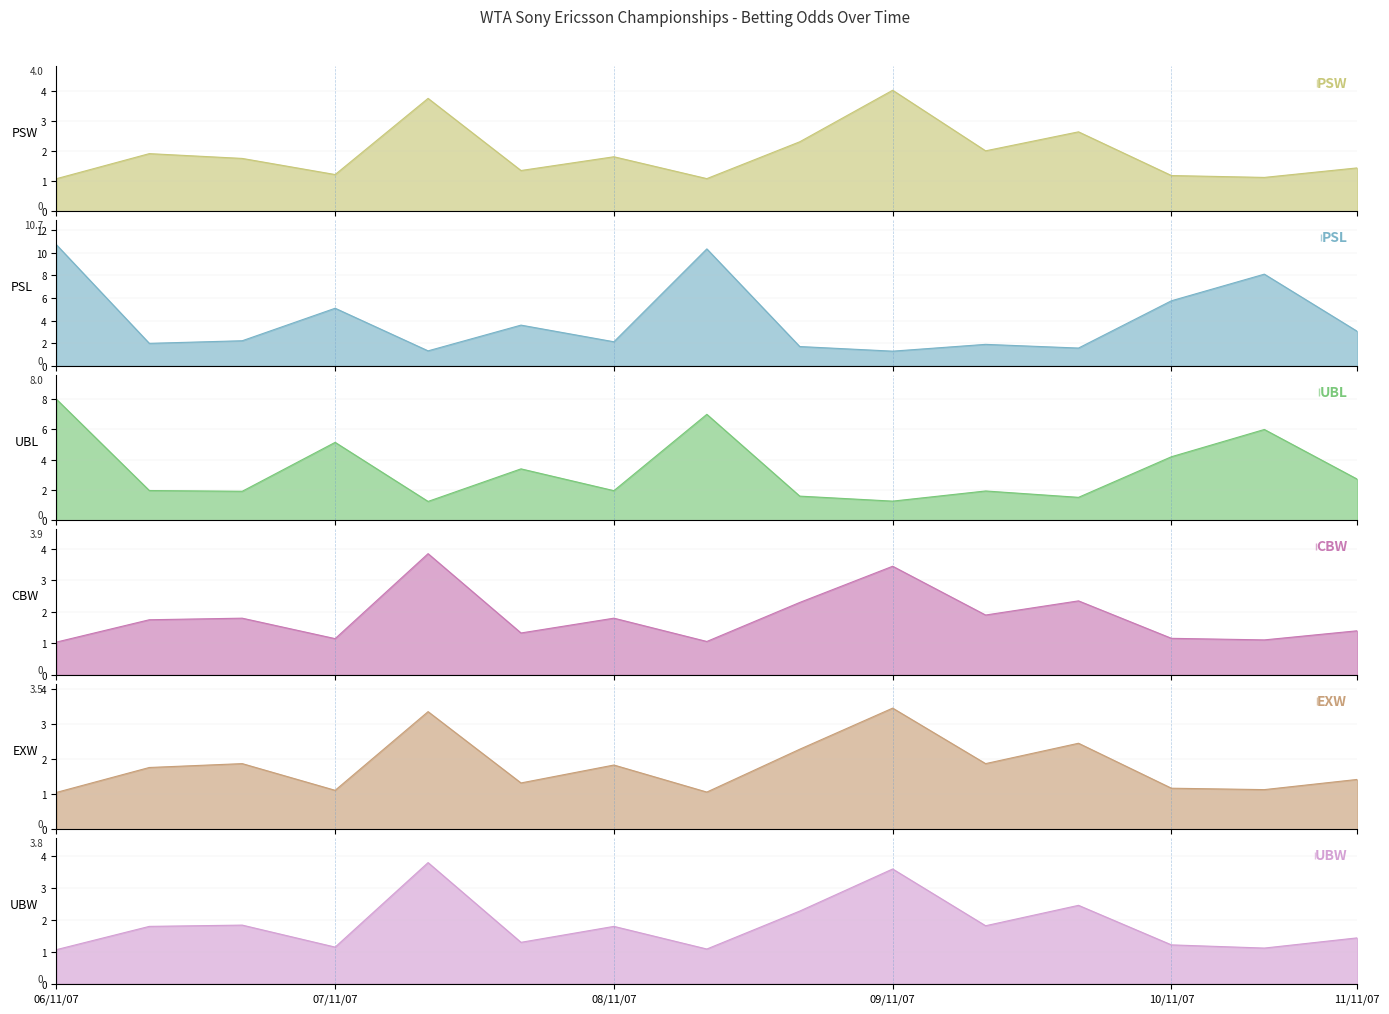

Where do UBL and CBW first cross each other?

07/11/07 and 07/11/07